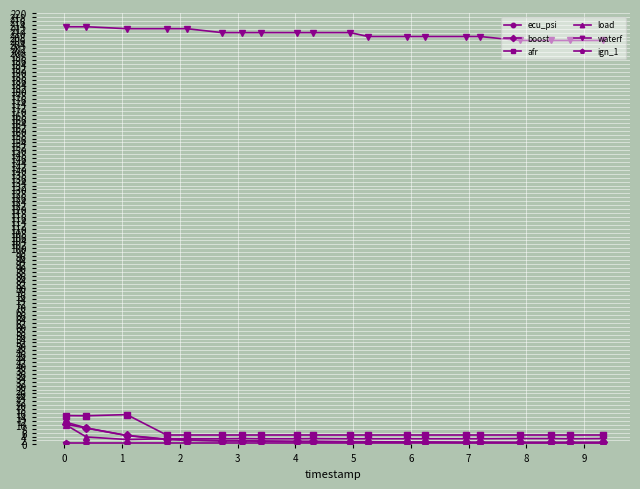

True or false: waterf and afr cross at least once.

False